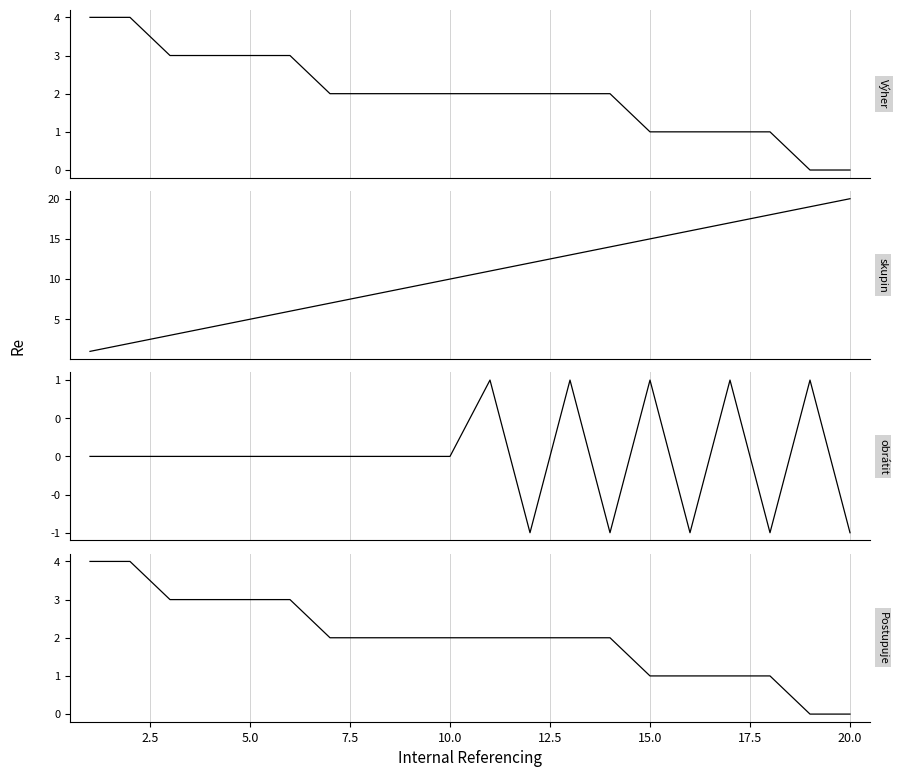

The value of Postupuje at 18 is 2. True or false?

False